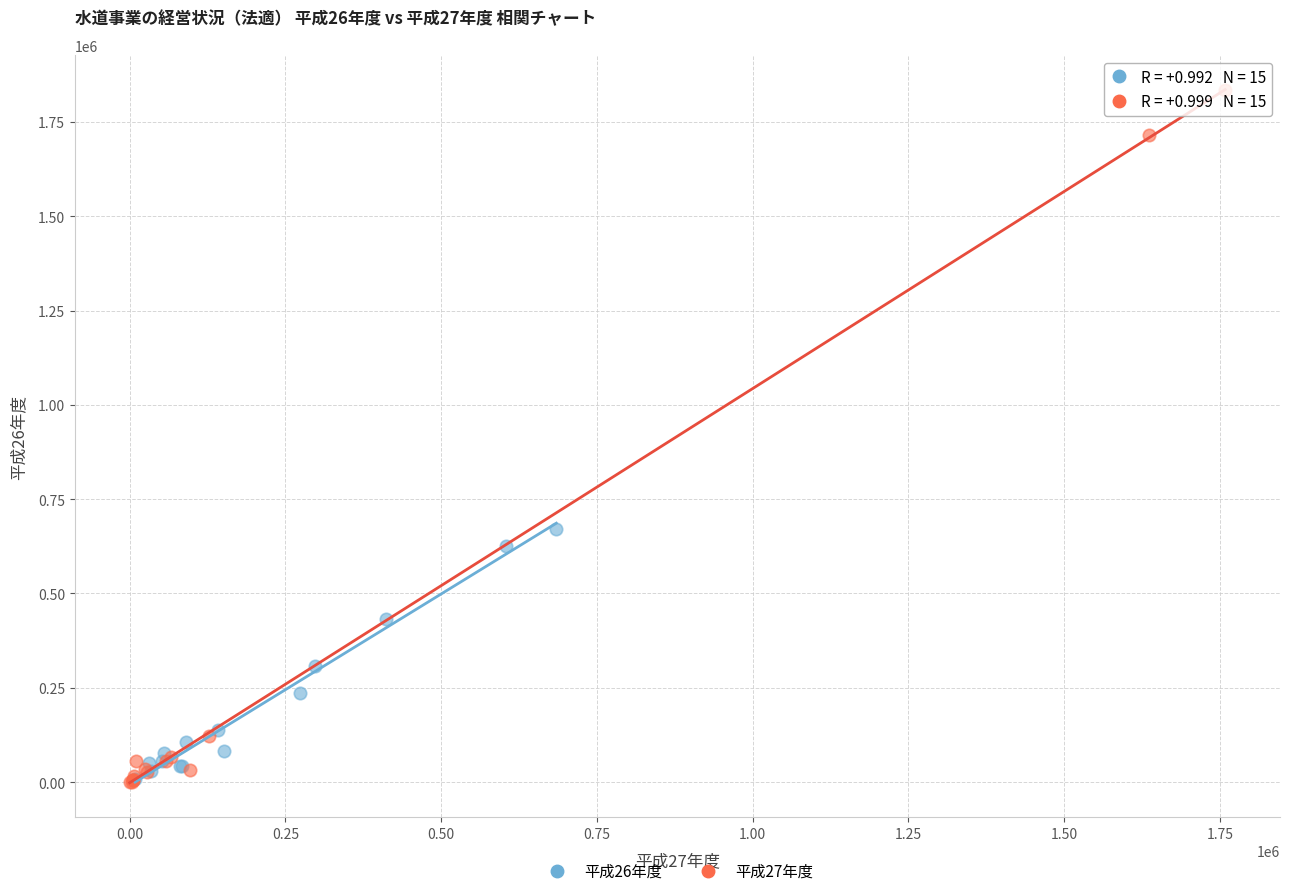

Which series has the largest Y range (max minus min)?

平成27年度